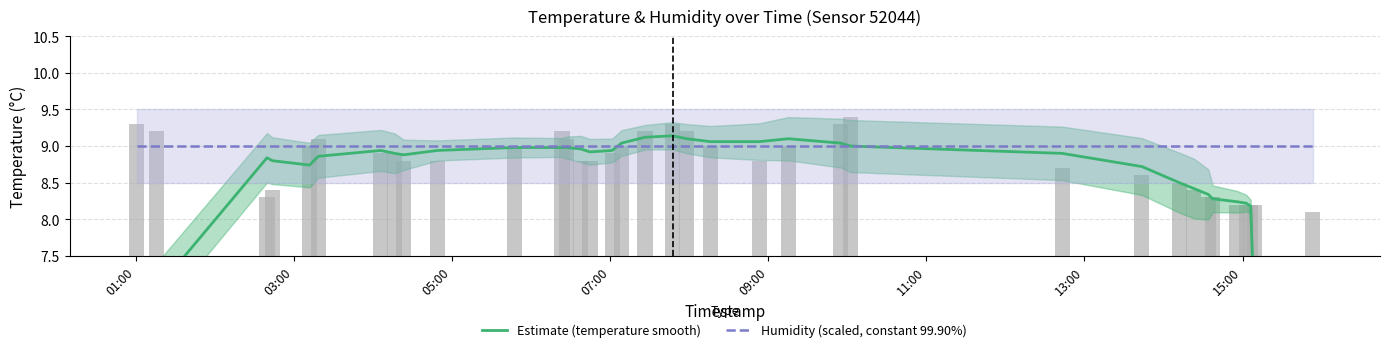

What is the average value of the Estimate (temperature smooth) series?

8.5